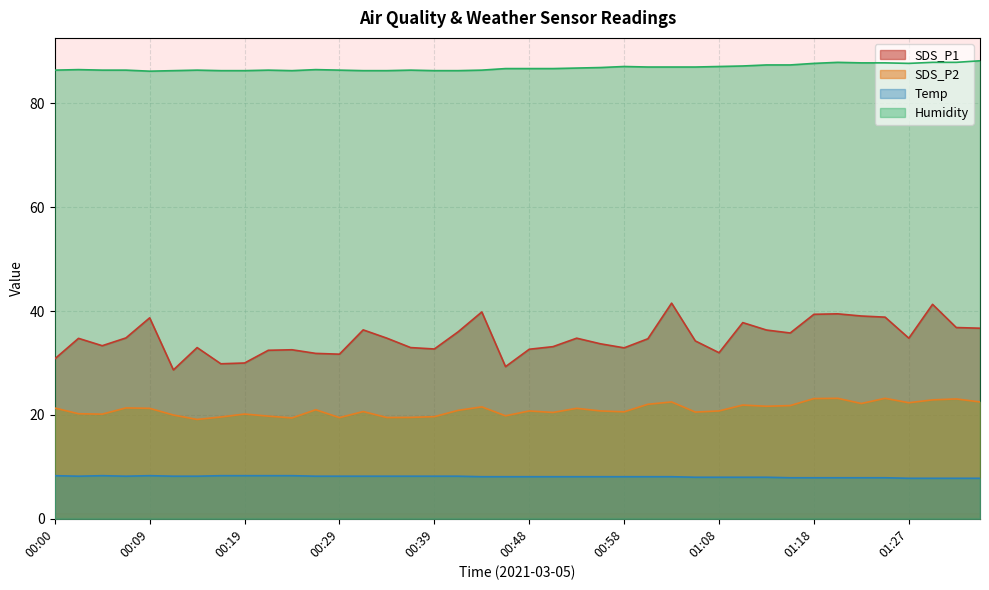

What position from the right is 01:22?

6